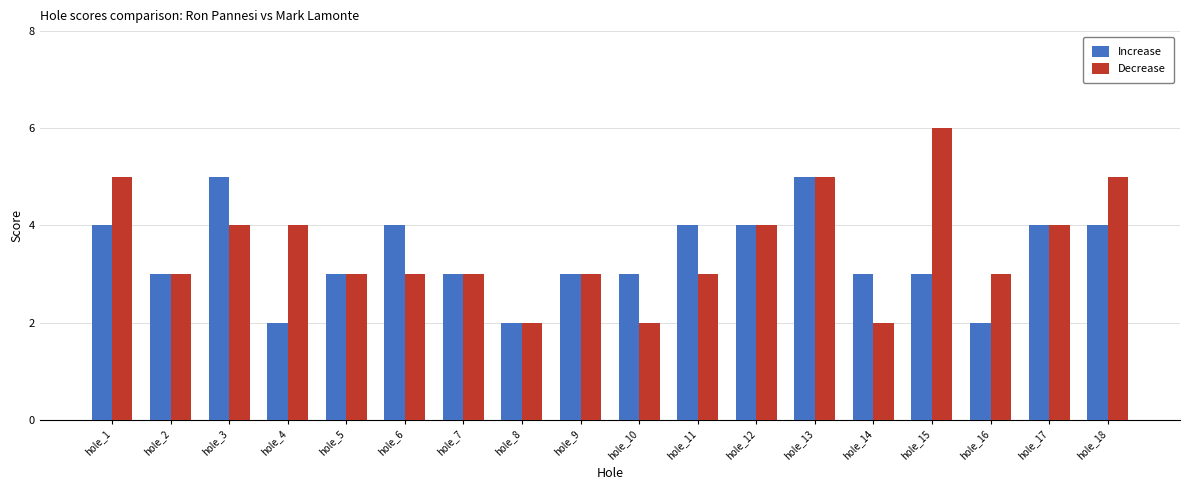

Which label corresponds to the largest value in the chart?

hole_15